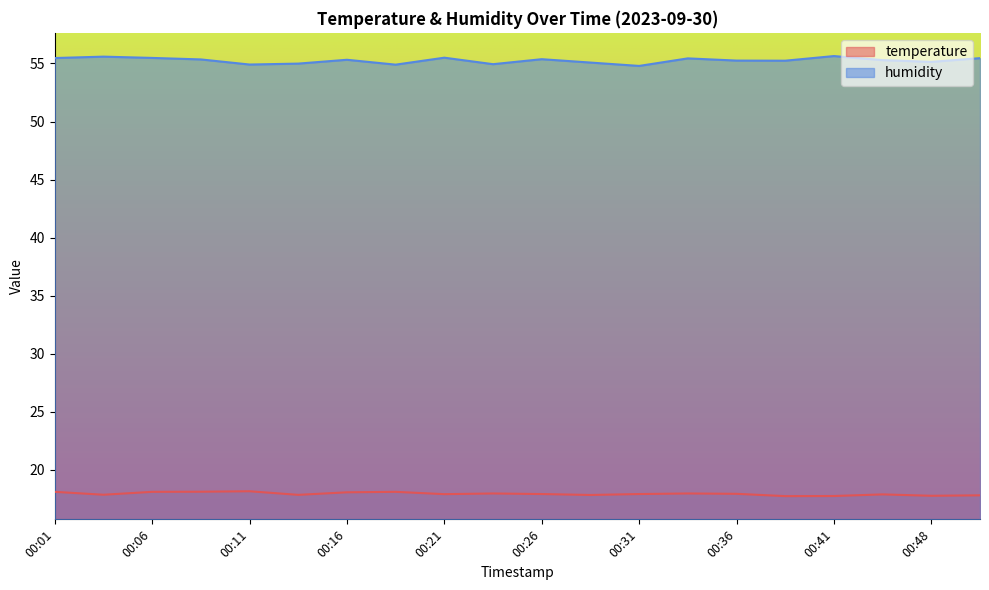

How many series are shown in this chart?

2